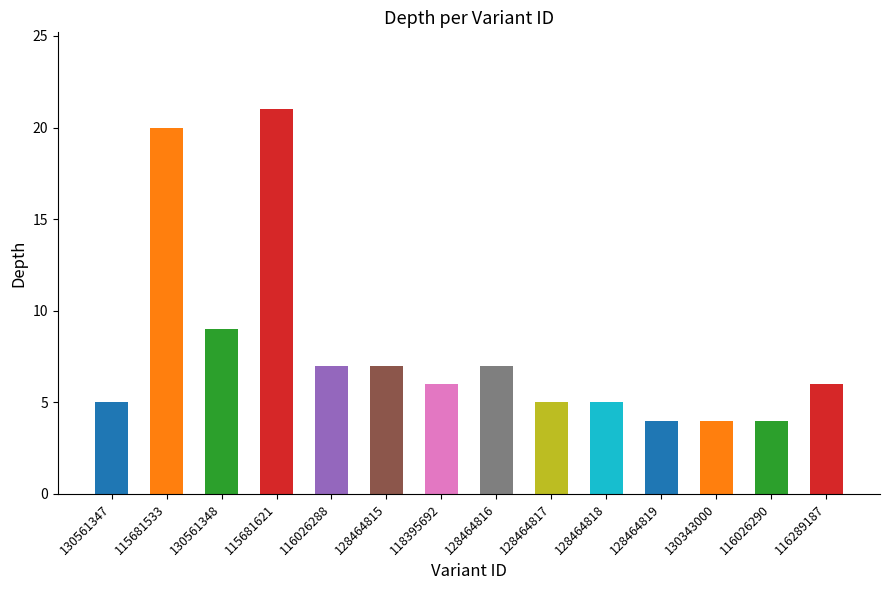

Reading left to right, list all the values displayed in this chart.

5	20	9	21	7	7	6	7	5	5	4	4	4	6